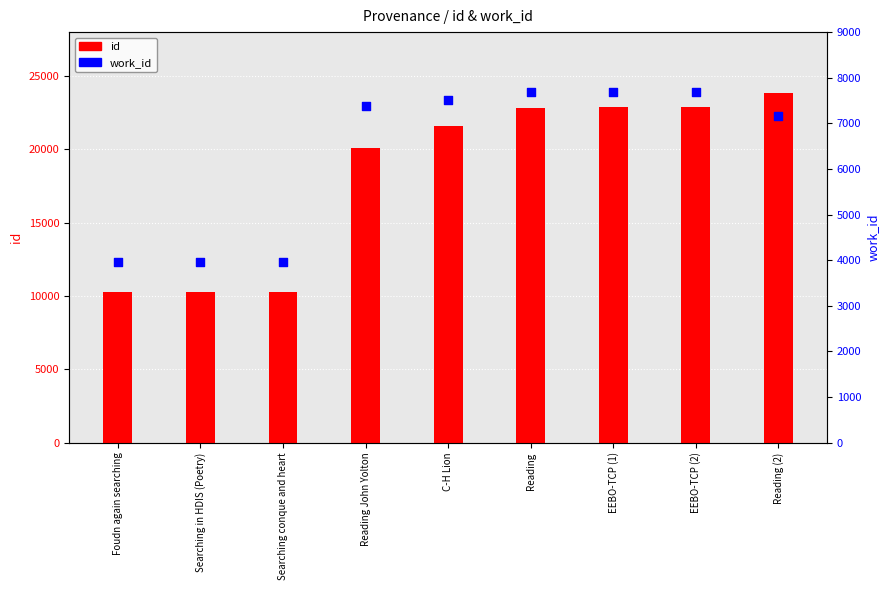

Which series has the largest total across all categories?

id